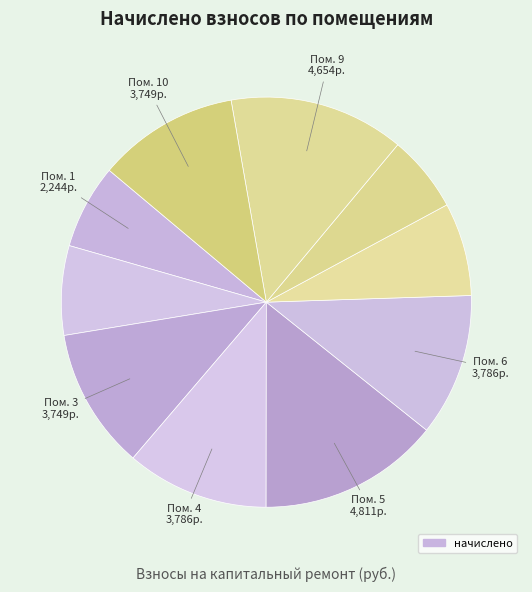

To the nearest percent, what is the average slice percentage?

10%